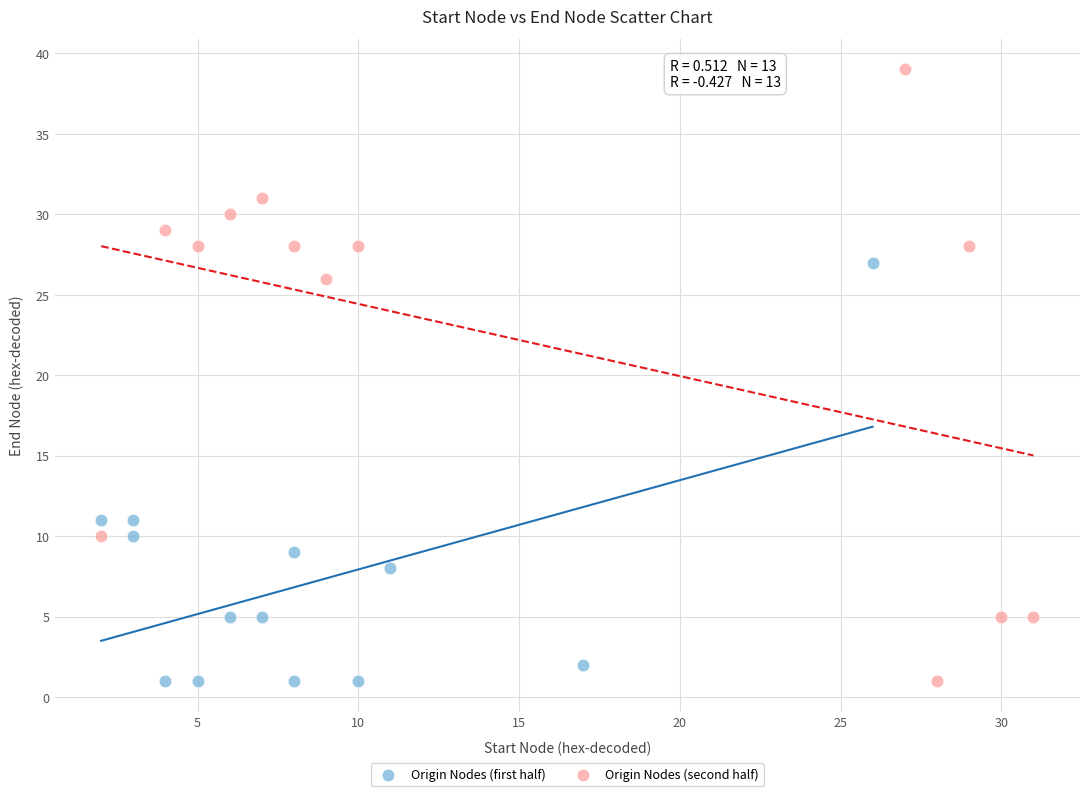

Which series reaches the maximum Y coordinate?

Origin Nodes (second half)